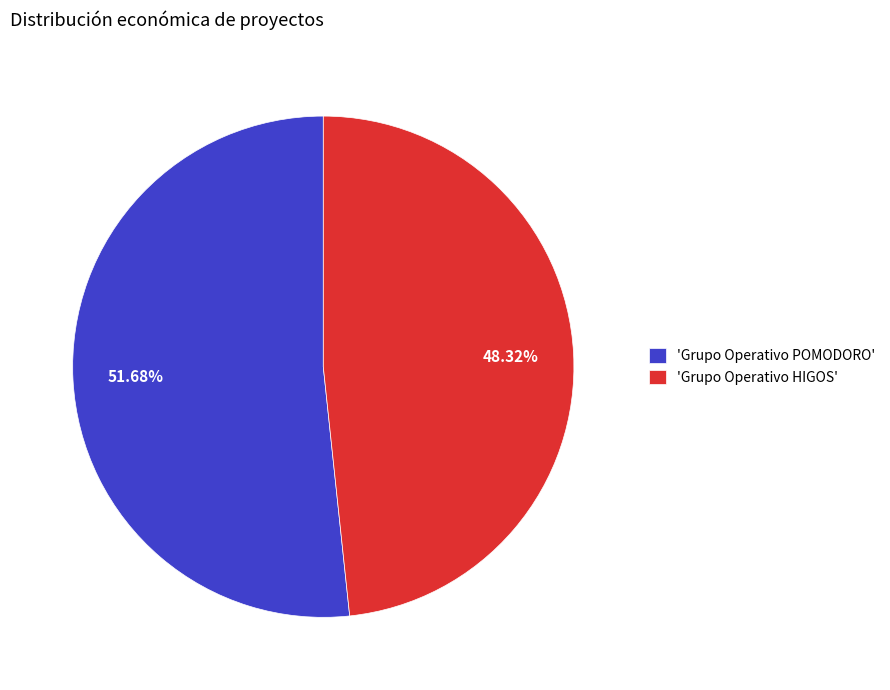

Combined, do 'Grupo Operativo POMODORO' and 'Grupo Operativo HIGOS' account for over 50%?

Yes